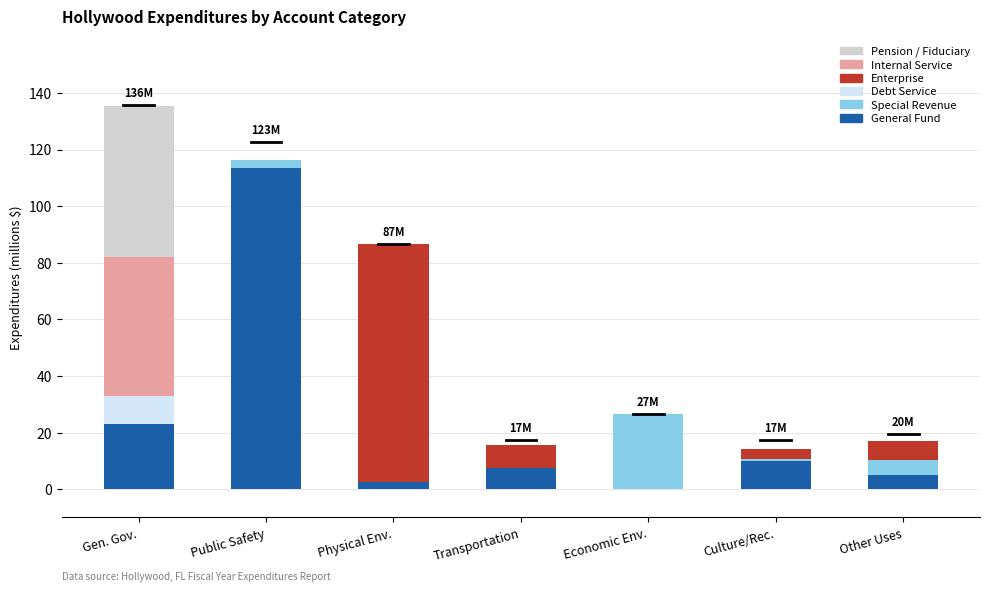

What is the total value across all series at Transportation?

15.7